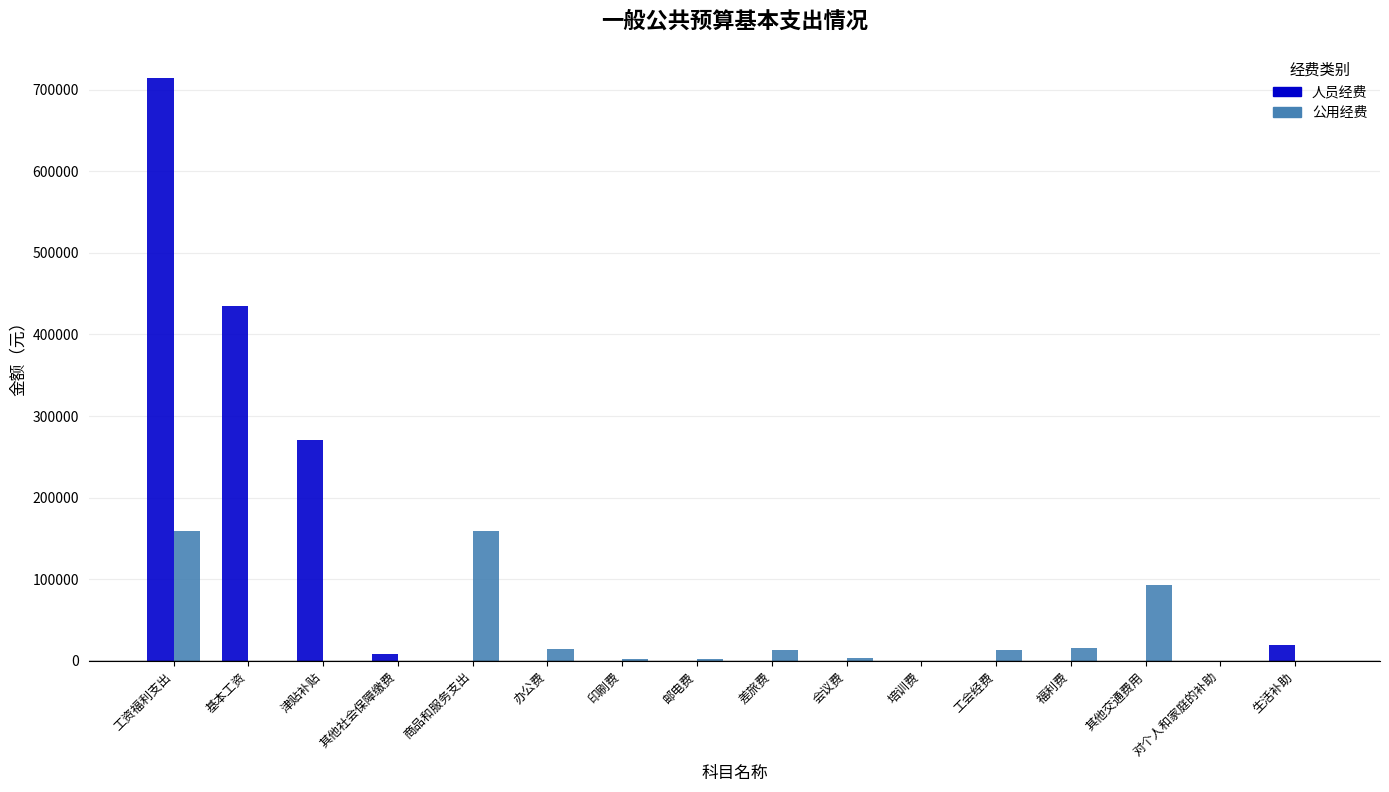

What is the maximum value shown in the chart?

714242